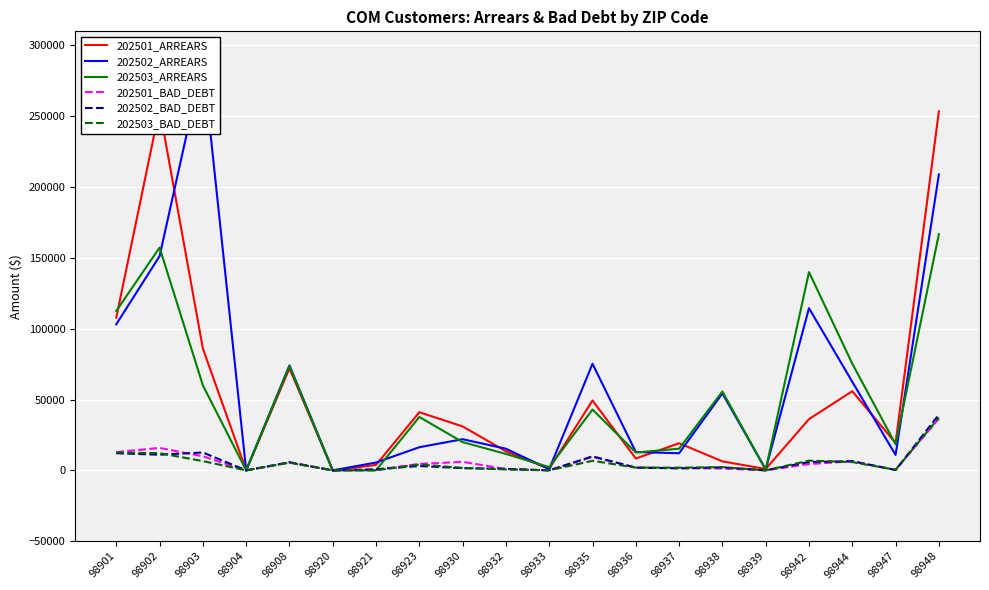

What is the difference between the maximum and minimum values in the 202502_ARREARS series?

288640.6